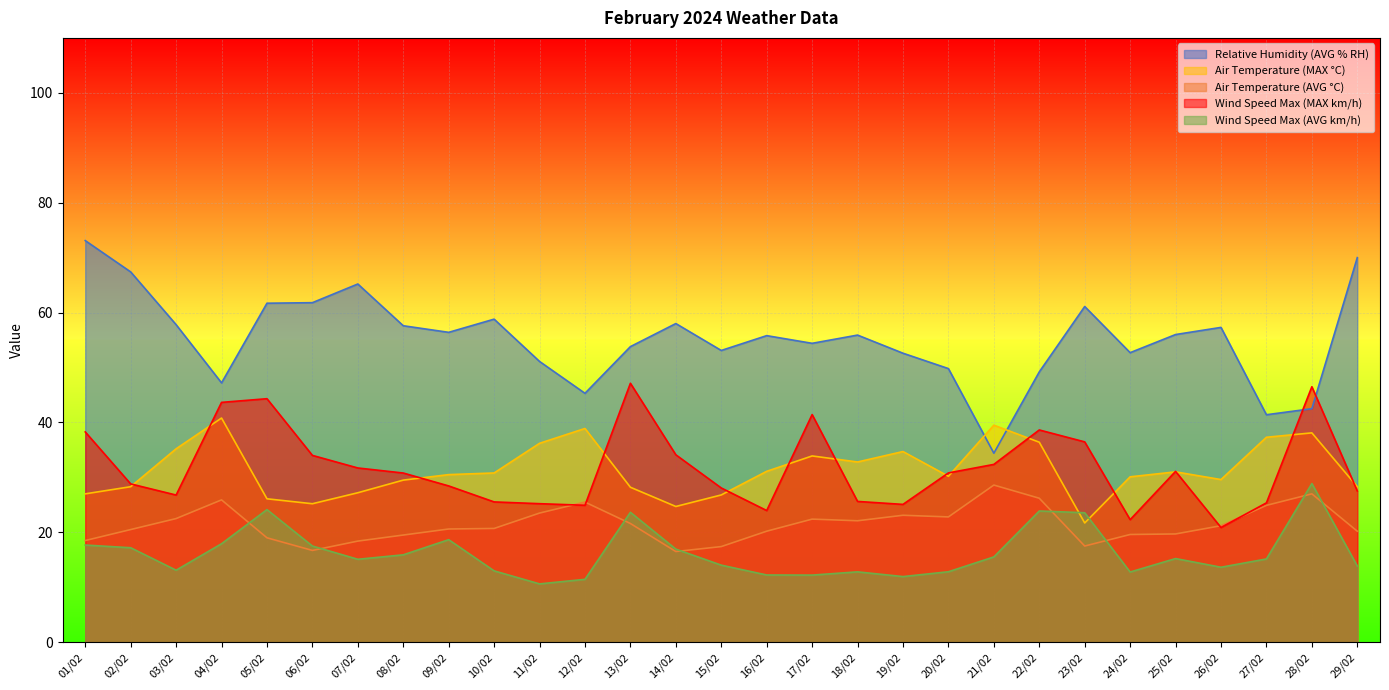

What is the difference between the Air Temperature (AVG °C) values at 03/02 and 22/02?

3.7